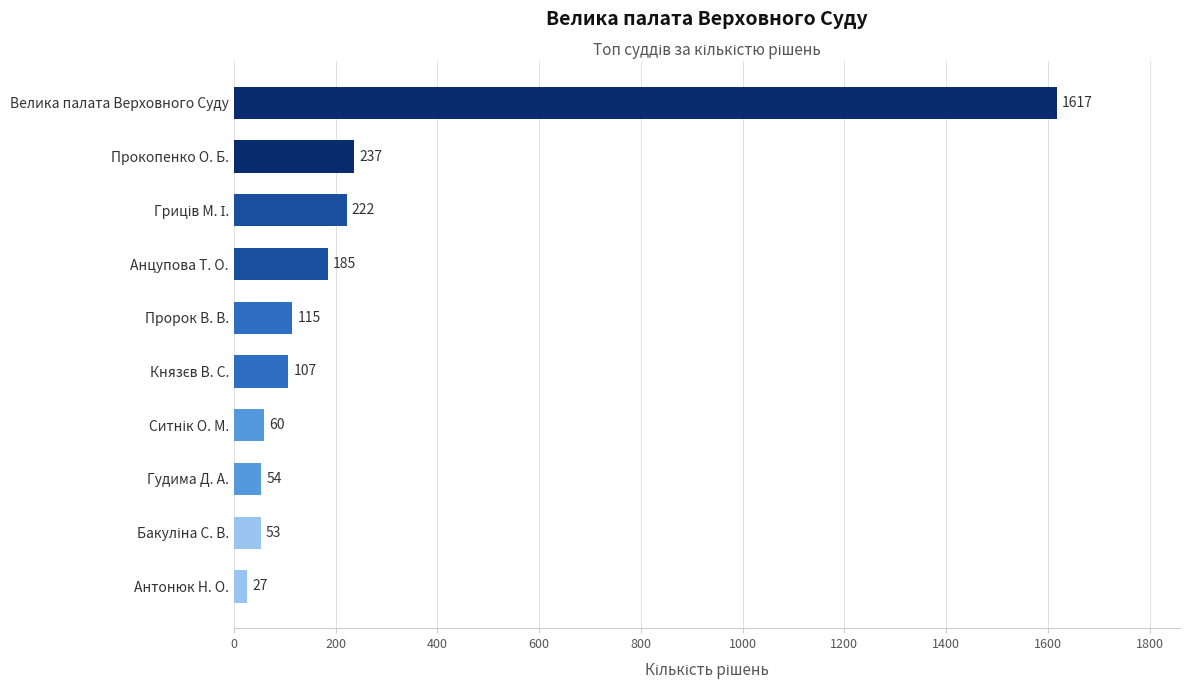

How many data points does each series have?

10